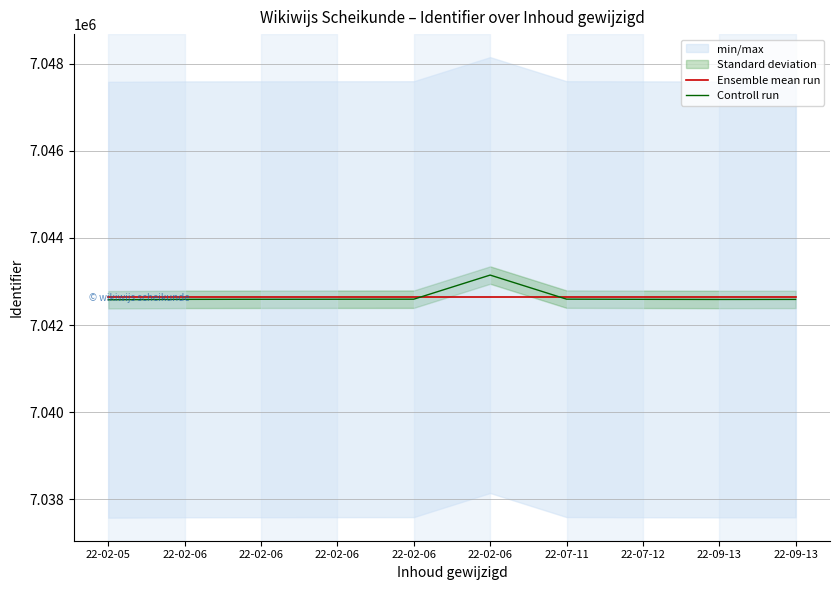

Reading left to right, list all the values displayed in this chart.

Ensemble mean run: 22-02-05=7042647	22-02-06=7042647	22-02-06=7042647	22-02-06=7042647	22-02-06=7042647	22-02-06=7042647	22-07-11=7042647	22-07-12=7042647	22-09-13=7042647	22-09-13=7042647
Controll run: 22-02-05=7042582	22-02-06=7042591	22-02-06=7042593	22-02-06=7042594	22-02-06=7042595	22-02-06=7043148	22-07-11=7042596	22-07-12=7042592	22-09-13=7042589	22-09-13=7042590